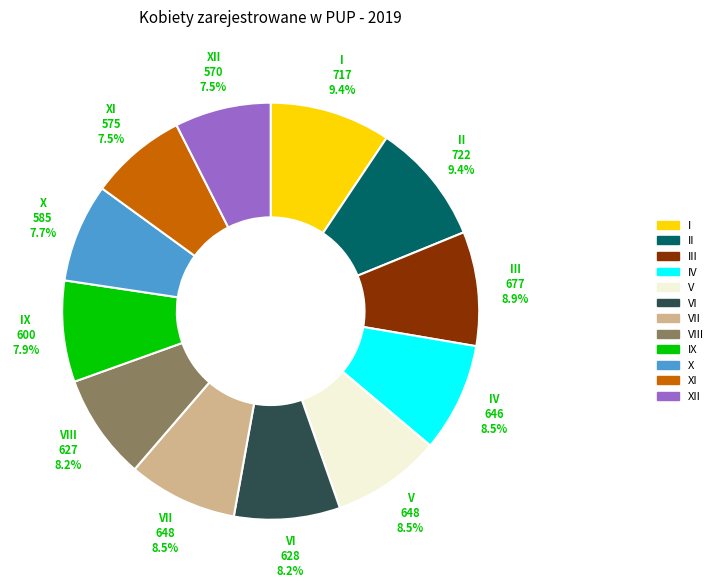

Is there any slice that represents more than half of the pie?

No